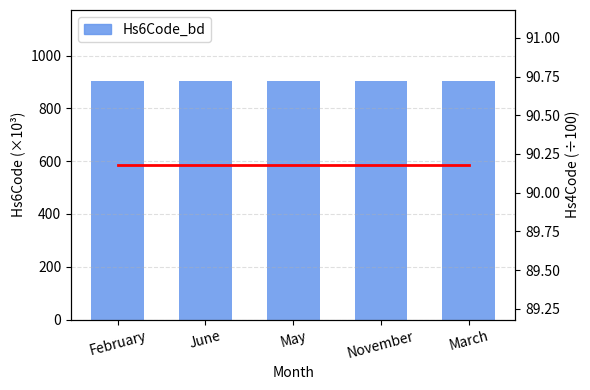

Reading right to left, transcribe all the data shown in this chart.

Hs6Code_bd: March=901.9	November=901.9	May=901.9	June=901.9	February=901.8
Hs4Code: March=90.2	November=90.2	May=90.2	June=90.2	February=90.2